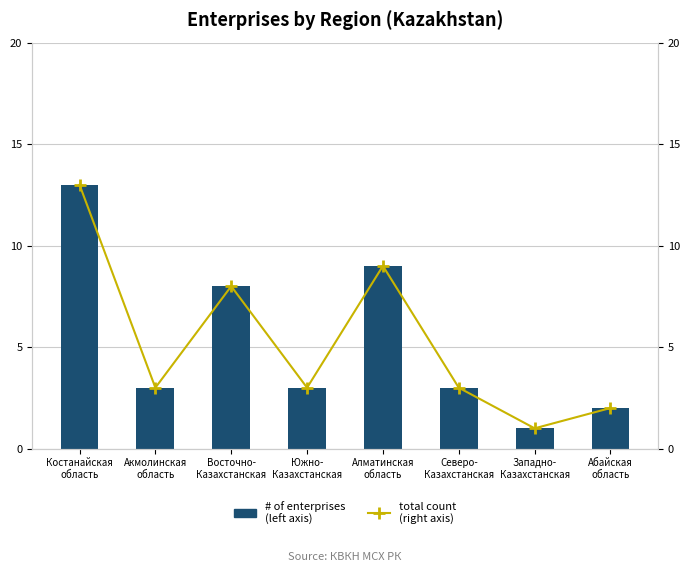

Which series has the largest total across all categories?

# of enterprises
(left axis)